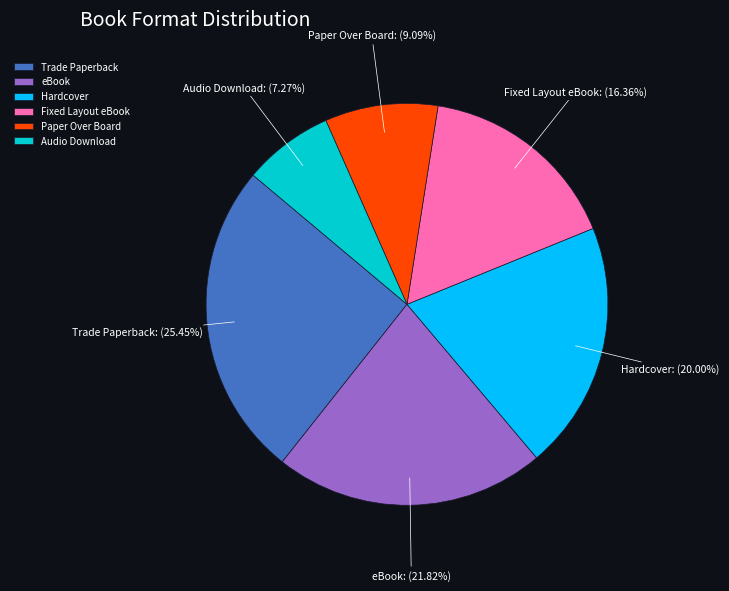

What percentage do eBook and Hardcover together represent?

41.8%